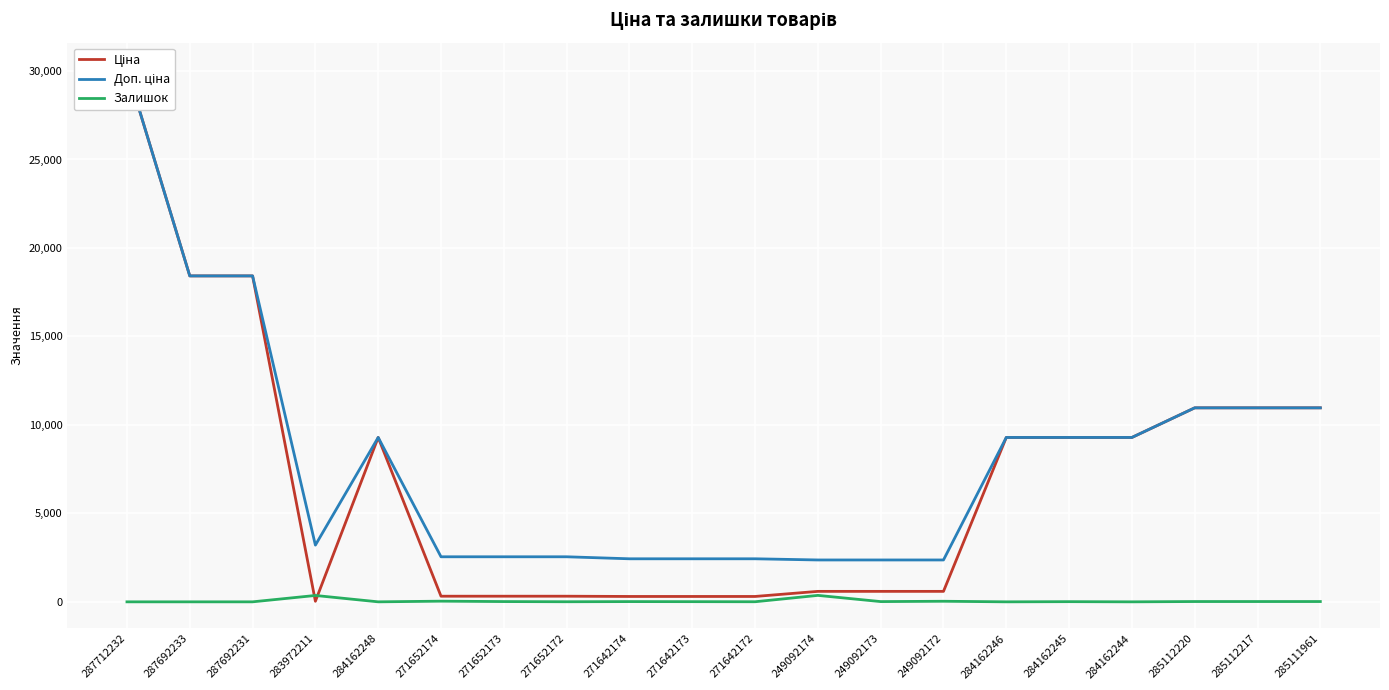

At how many categories does at least one series exceed 11159?

3